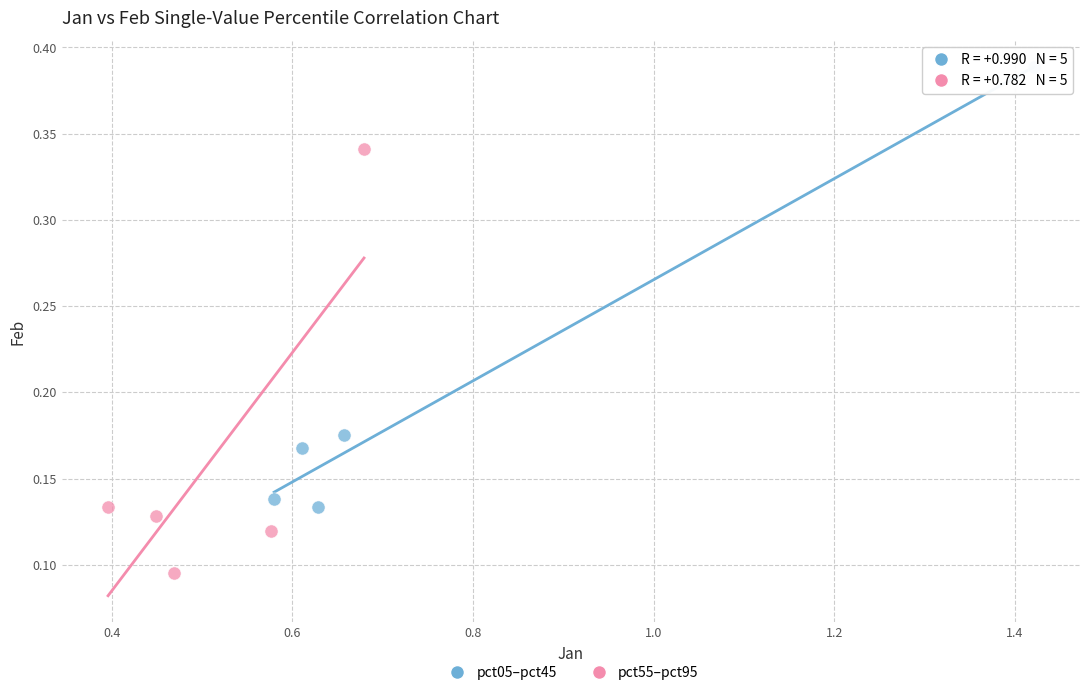

What are all the series names shown in the legend?

pct05–pct45, pct55–pct95